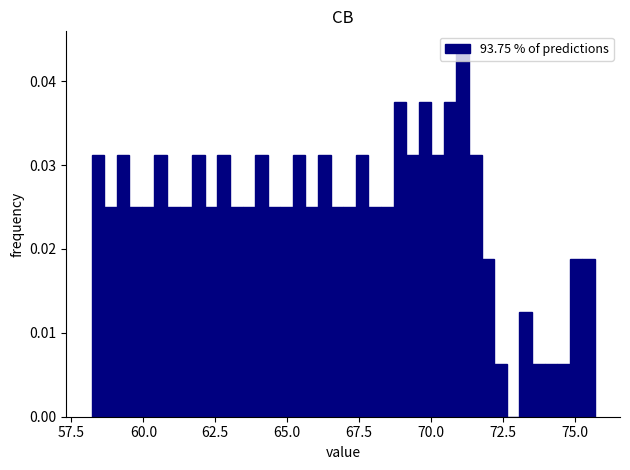

Around what value on the x-axis is the tallest bar? Give the approximate position of its centre, as read against the axis.

71.0